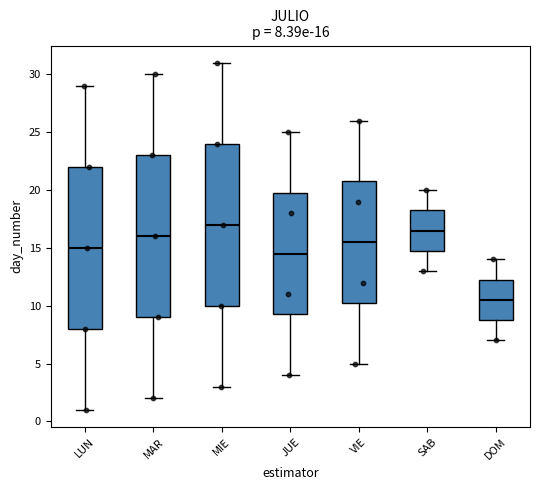

Which box's median line is the lowest?

DOM